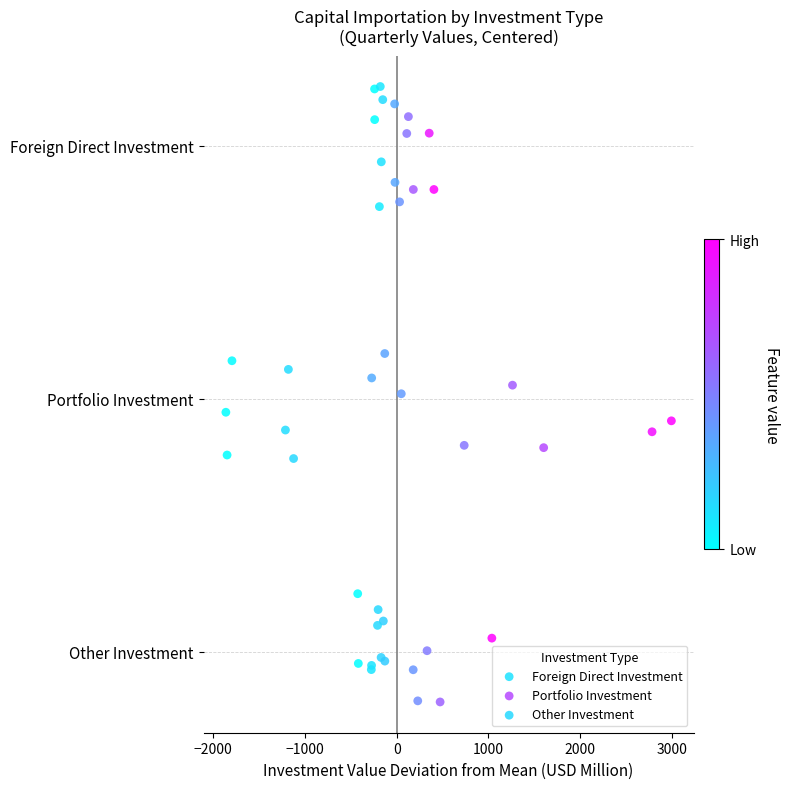

Which series reaches the maximum Y coordinate?

Foreign Direct Investment